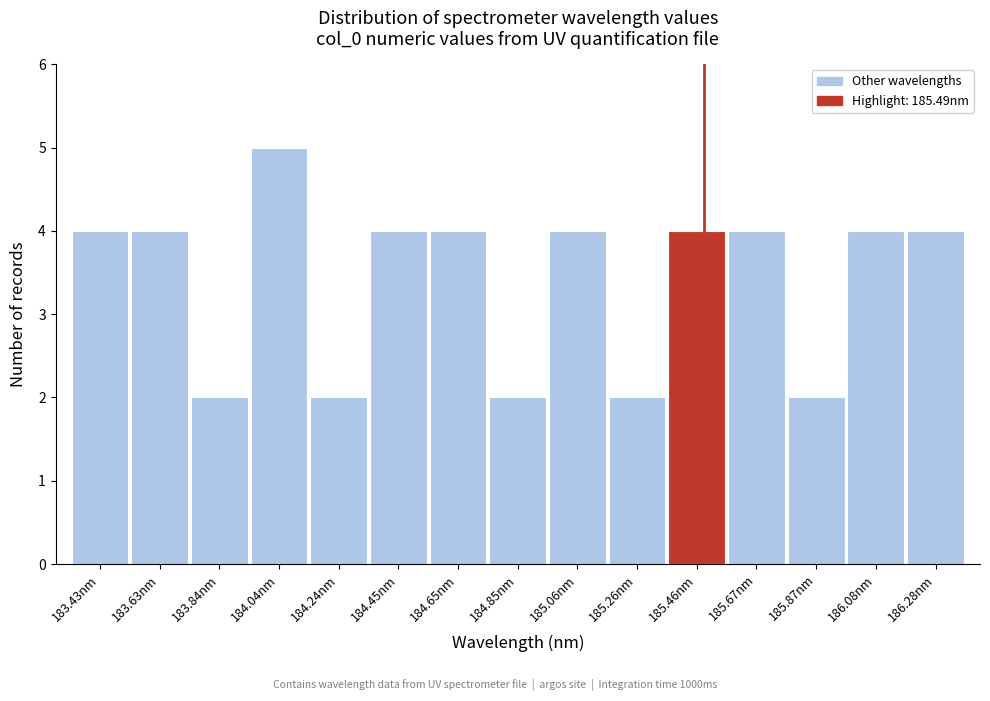

Reading left to right, list every bar in this chart as the range it spans on the x-axis followed by its height. Neither the bar edges nor the heights are printed on the chart, so give them approximately, as read against the axes.

183.35 to 183.55: 4
183.55 to 183.75: 4
183.75 to 183.95: 2
183.95 to 184.15: 5
184.15 to 184.35: 2
184.35 to 184.55: 4
184.55 to 184.75: 4
184.75 to 184.95: 2
184.95 to 185.15: 4
185.15 to 185.35: 2
185.35 to 185.55: 4
185.55 to 185.75: 4
185.75 to 185.95: 2
185.95 to 186.20: 4
186.20 to 186.40: 4